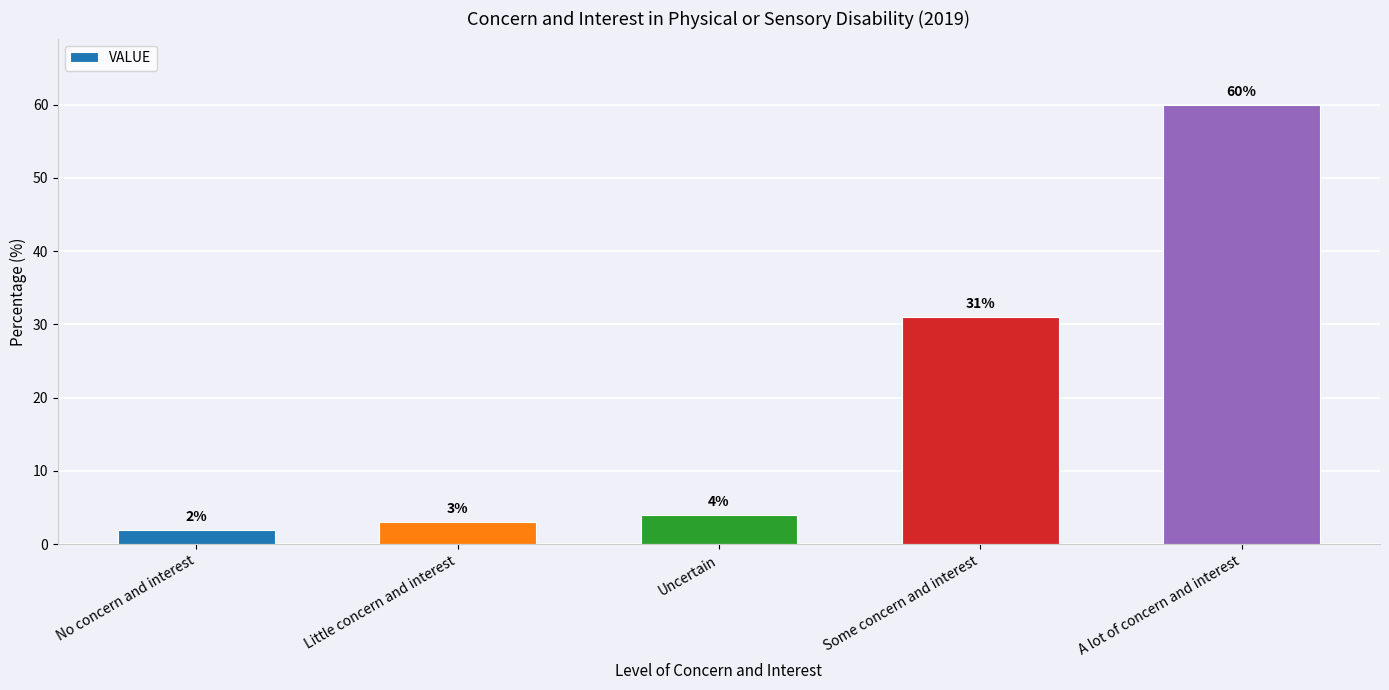

Does the chart contain any negative values?

No